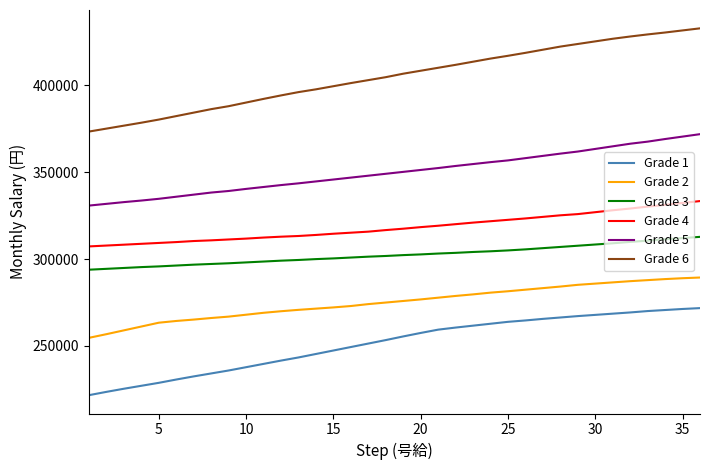

What is the minimum value shown in the chart?

221700